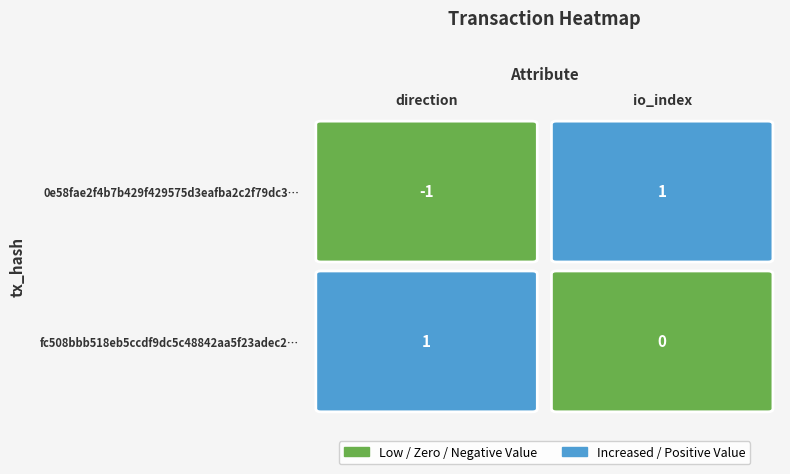

List the series in order of their overall mean, highest first.

fc508bbb518eb5ccdf9dc5c48842aa5f23adec2, 0e58fae2f4b7b429f429575d3eafba2c2f79dc3